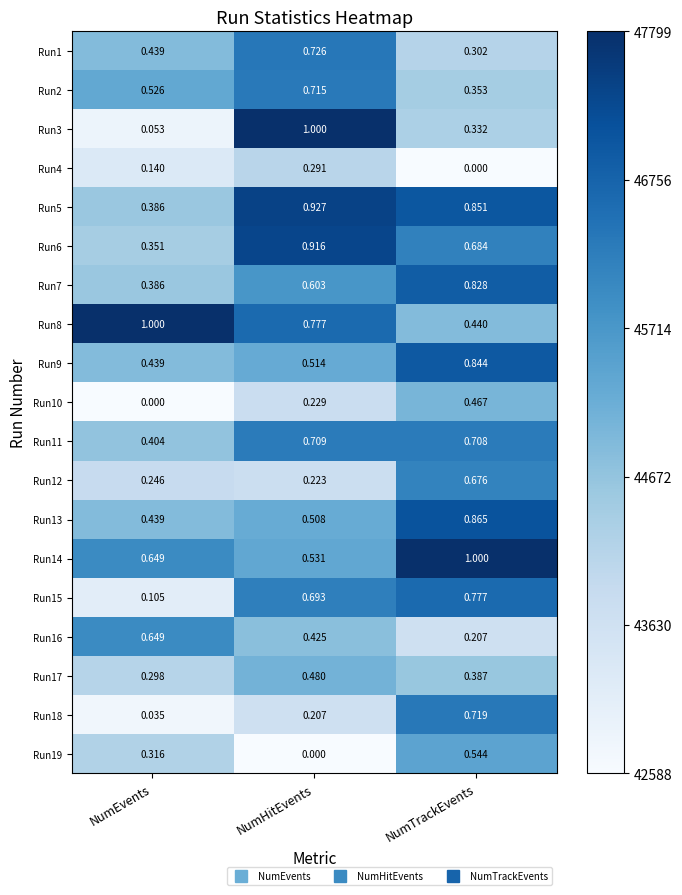

Which category has the highest value in the Run15 series?

NumTrackEvents